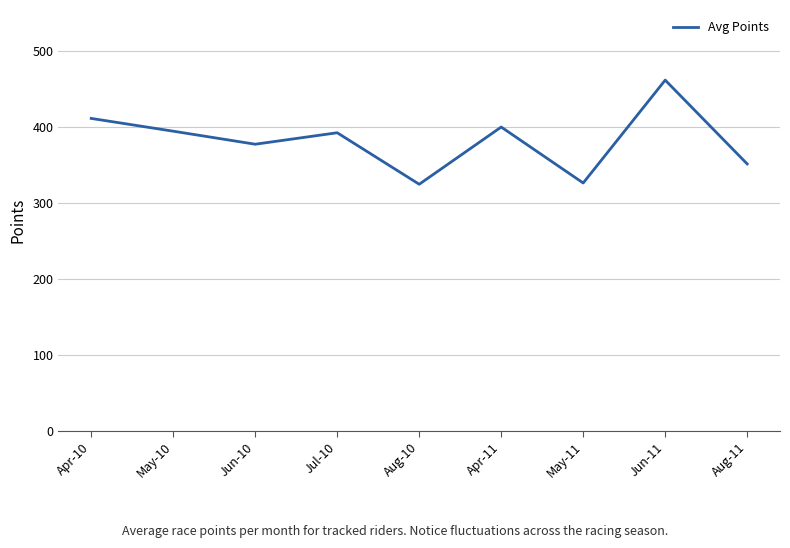

What is the difference between the values at May-10 and Jul-10?

2.1